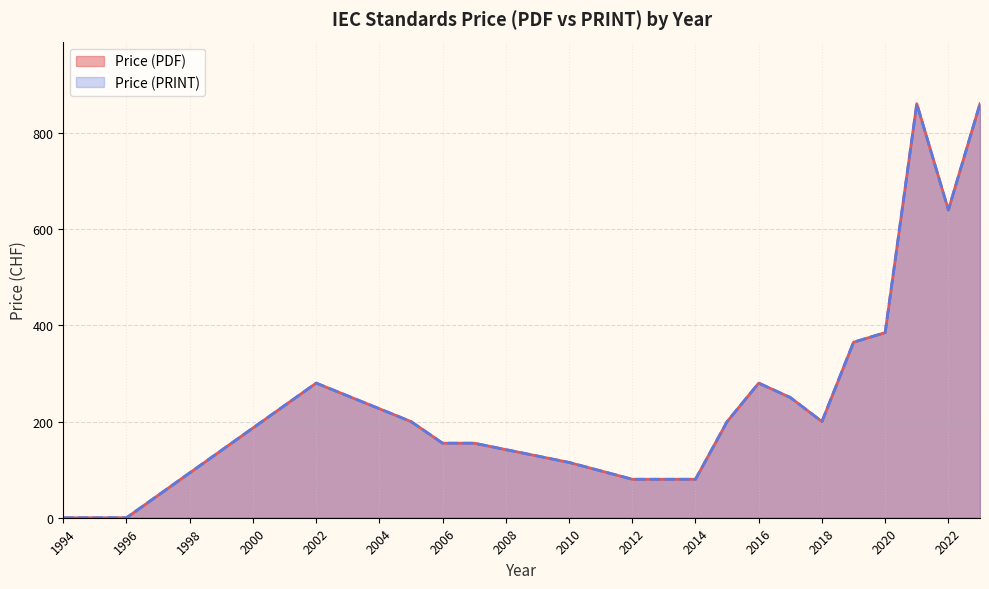

Does the chart display data point markers on the line(s)?

No